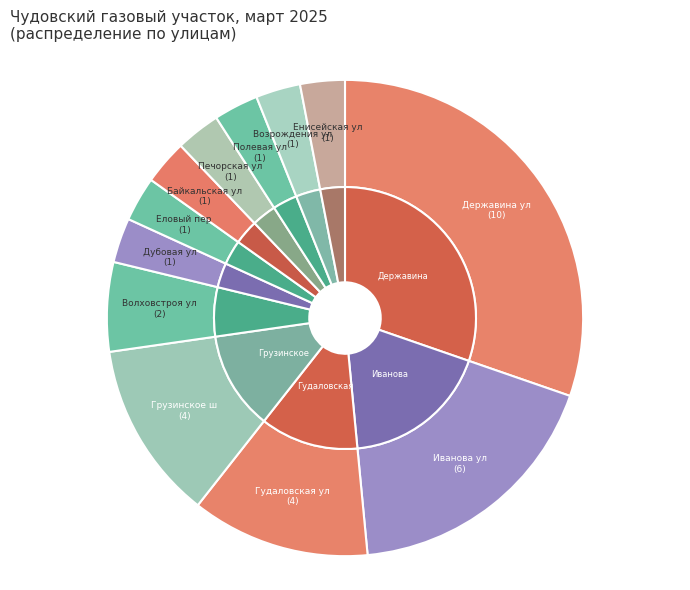

Which slice is the smallest?

Дубовая ул